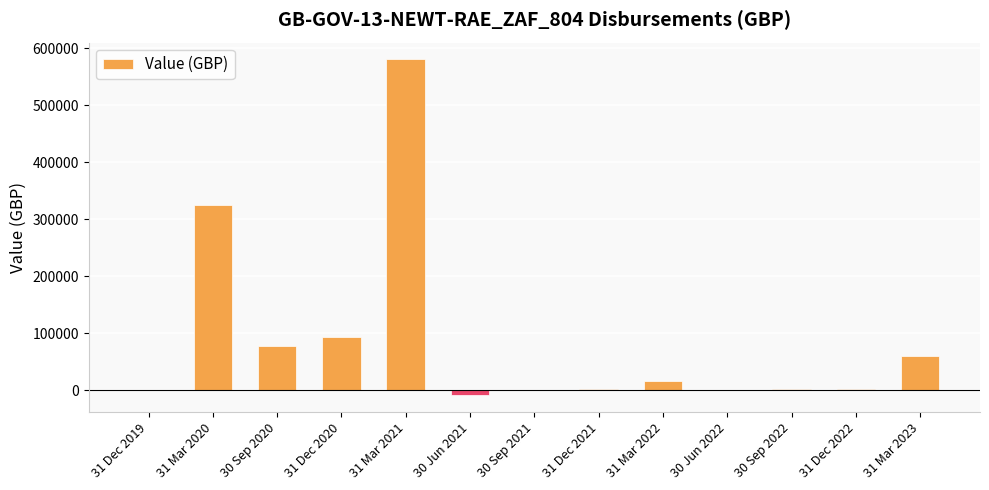

What is the change in value from 31 Mar 2021 to 31 Mar 2023?

-520422.1